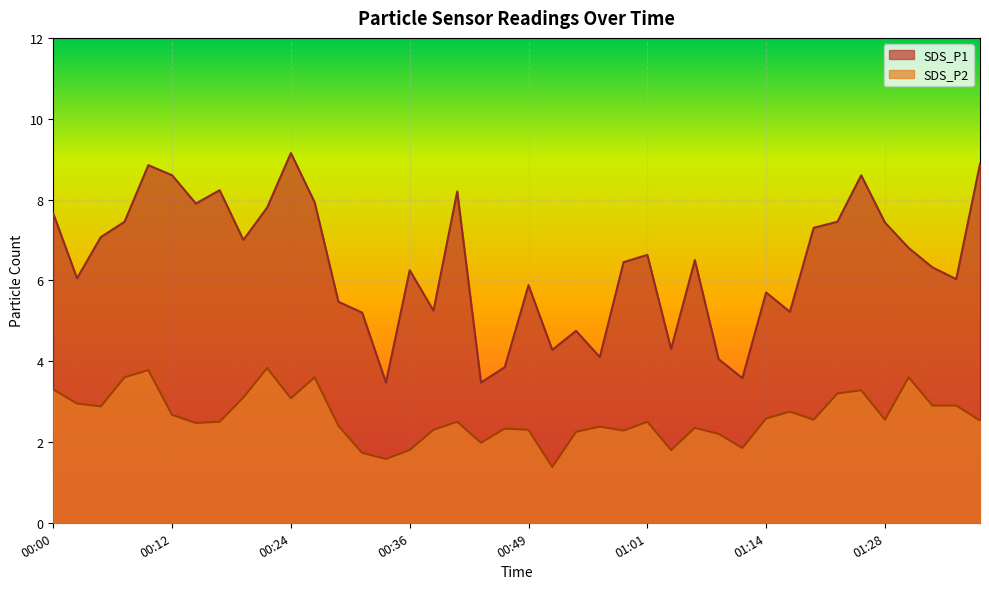

Where is the first local maximum for SDS_P1?

00:10